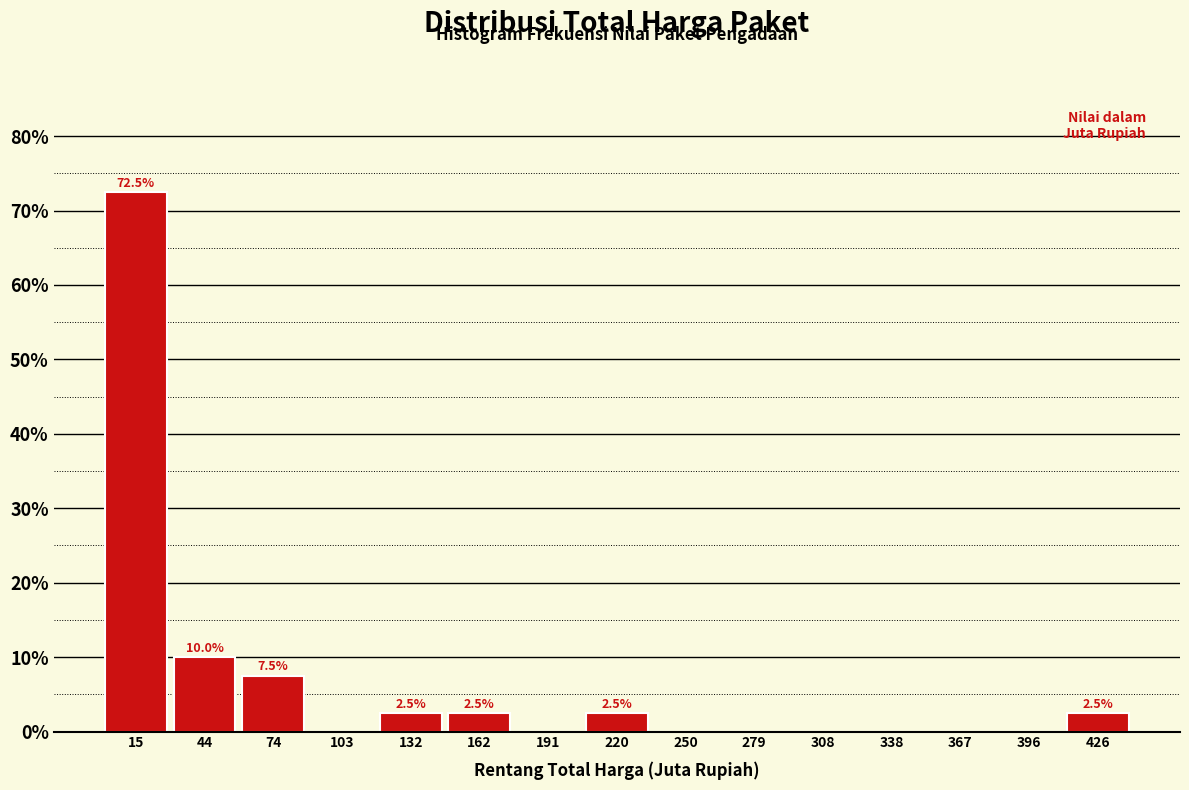

Over which range of the x-axis is the bar tallest?

0 to 30